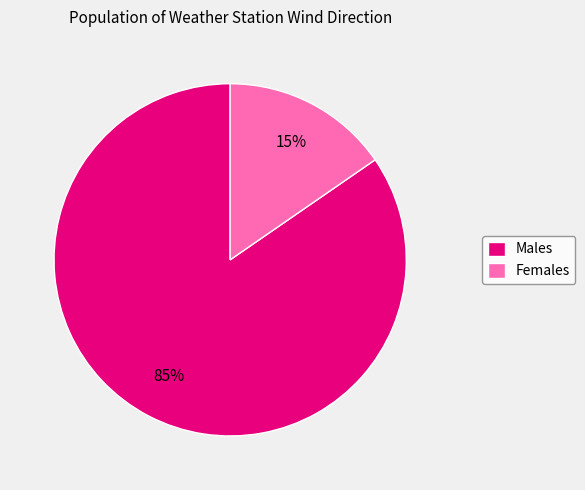

The Males slice represents 70% of the pie. True or false?

False